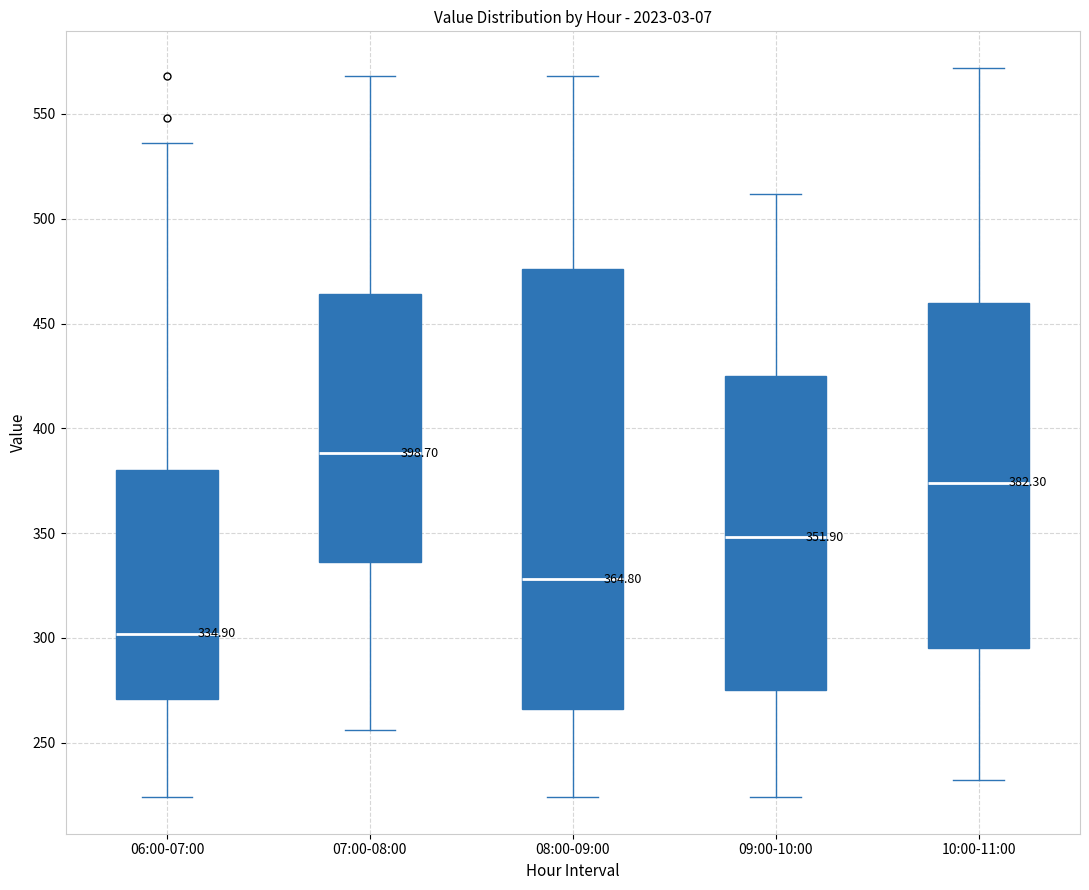

Which box has the lowest median line?

06:00-07:00